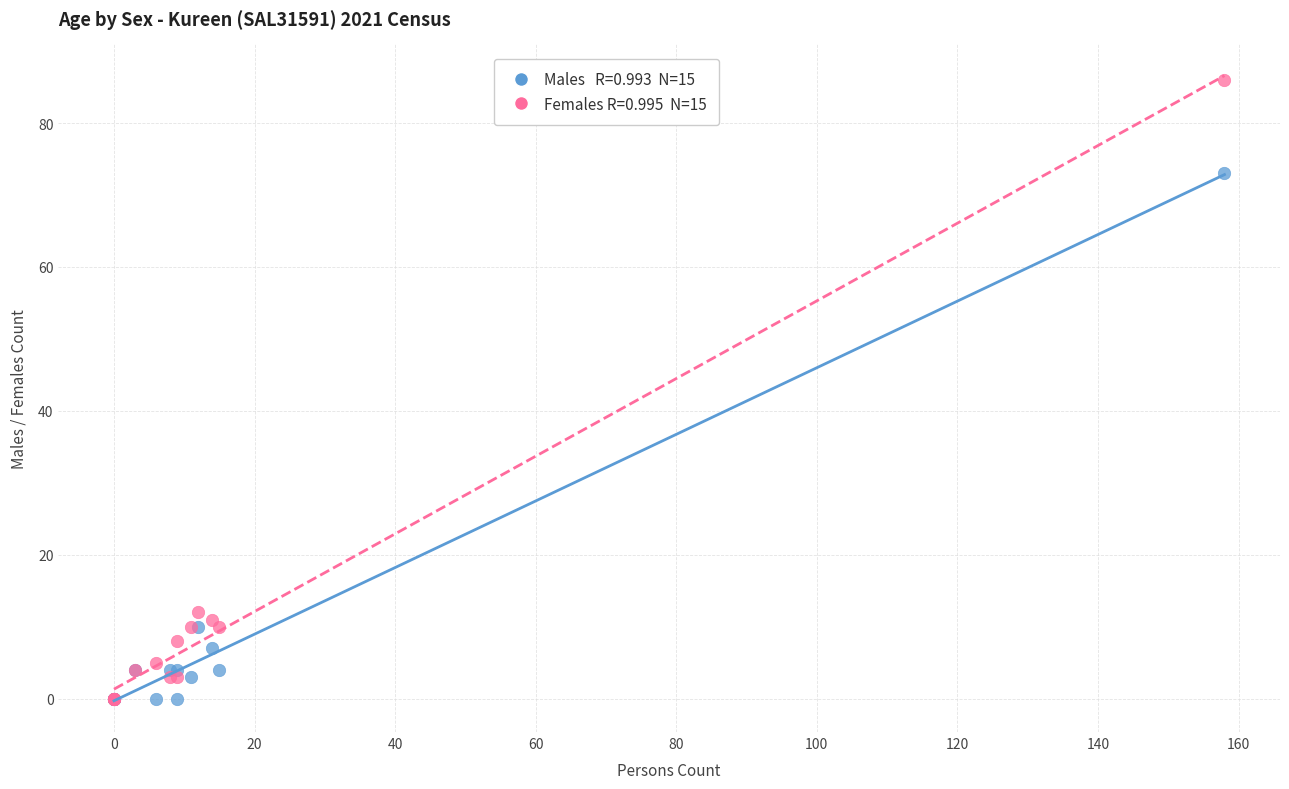

Across all series, what Y value is closest to 43?

73